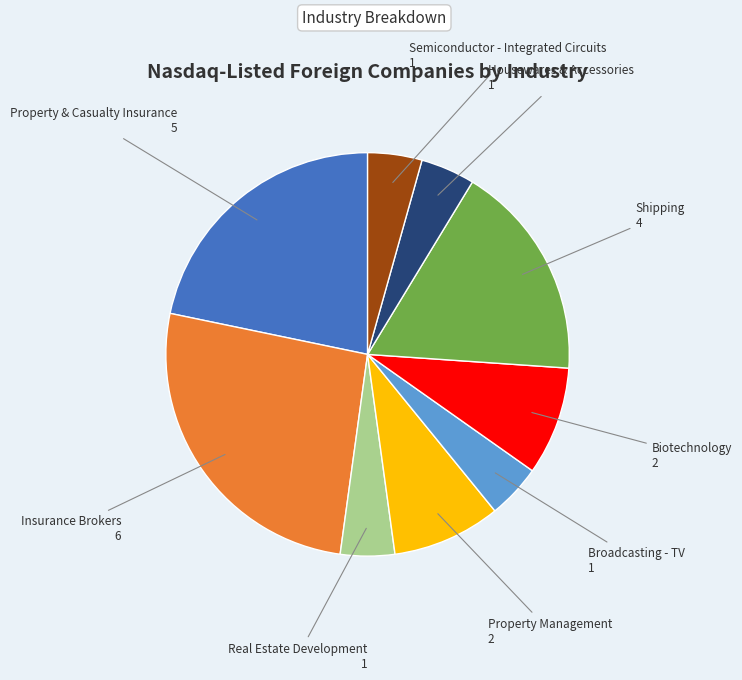

Is there a majority slice in this chart?

No